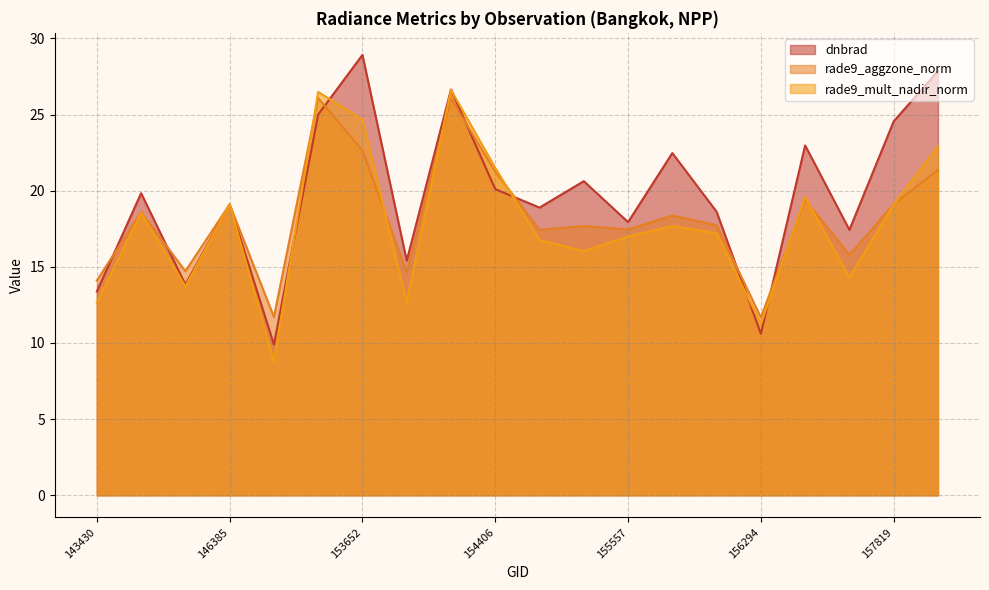

What is the total value across all series at 146385?

57.3